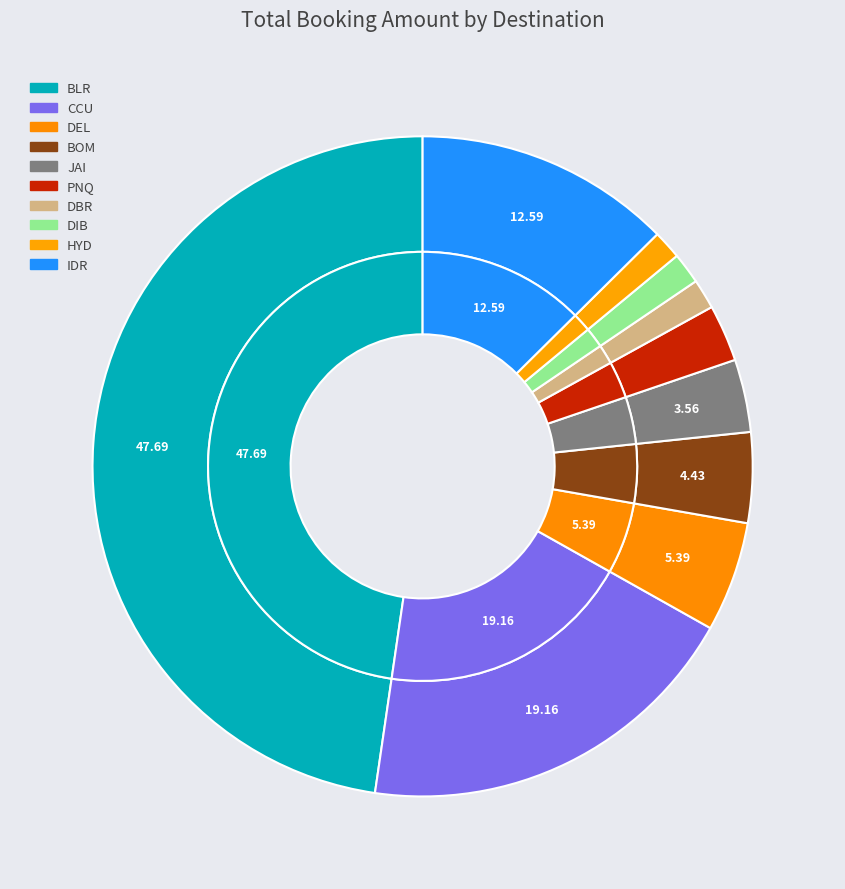

To the nearest percent, what is the difference between the largest and smallest slice percentages?

46%